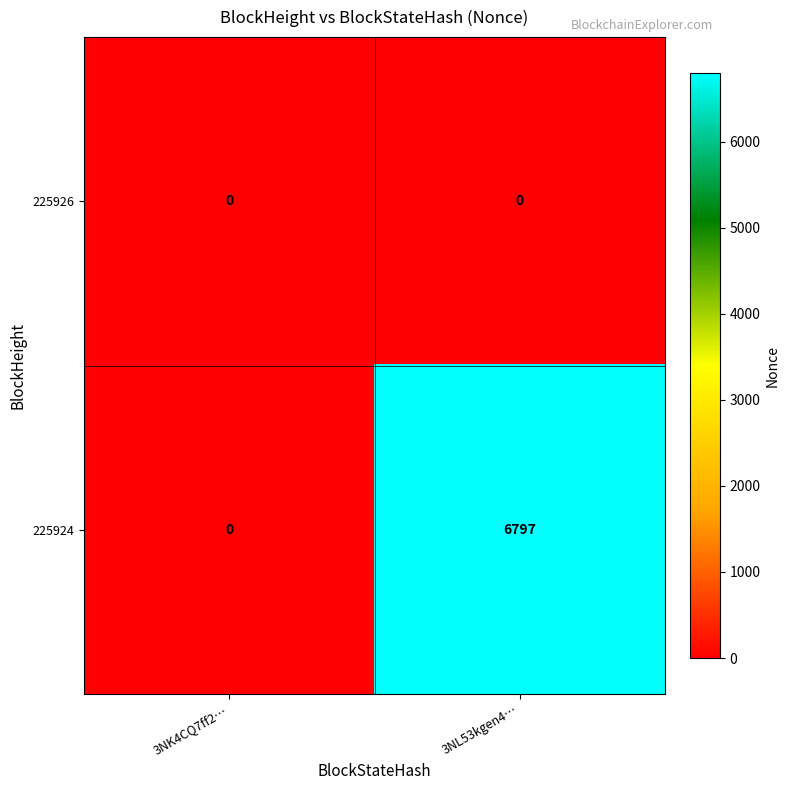

Reading right to left, transcribe all the data shown in this chart.

225926: 0	0
225924: 6797	0